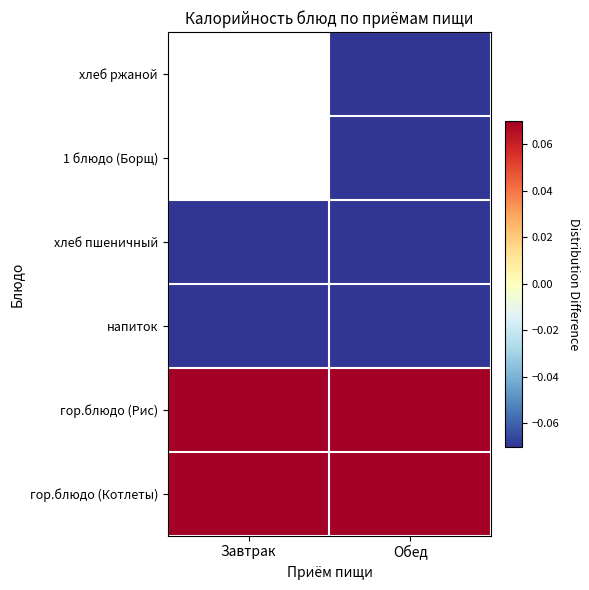

List the series in order of their peak value, lowest first.

хлеб пшеничный, напиток, гор.блюдо (Котлеты), гор.блюдо (Рис), 1 блюдо (Борщ), хлеб ржаной